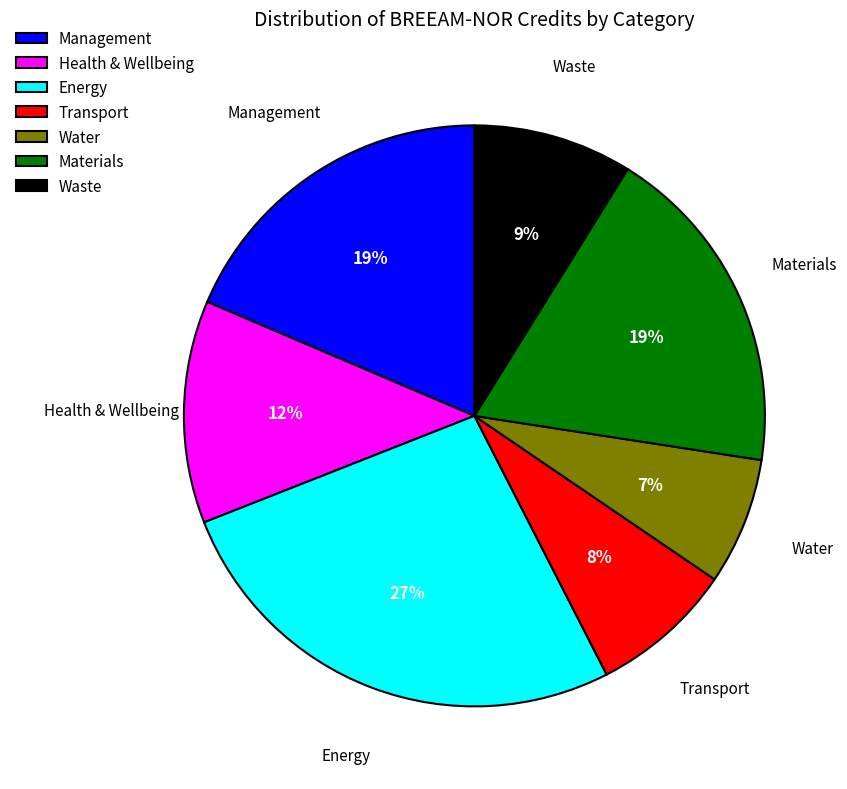

Which slice is the largest?

Energy